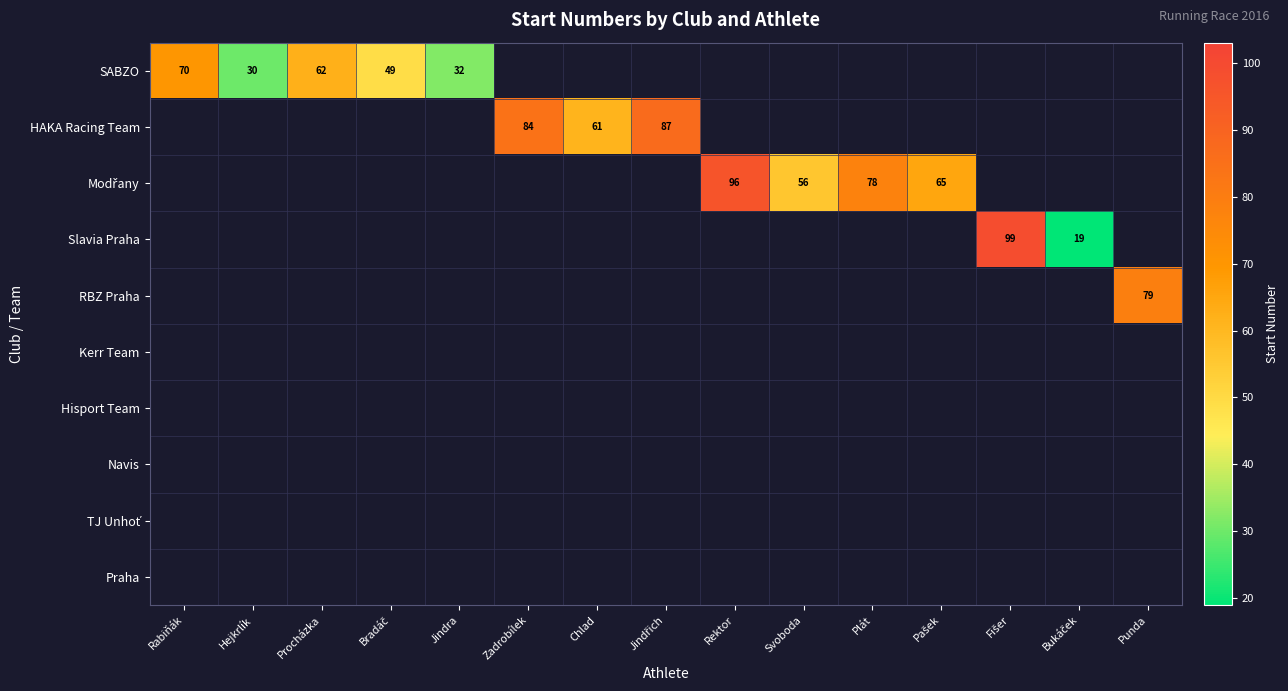

The SABZO series shows 36 at Rabiňák. True or false?

False